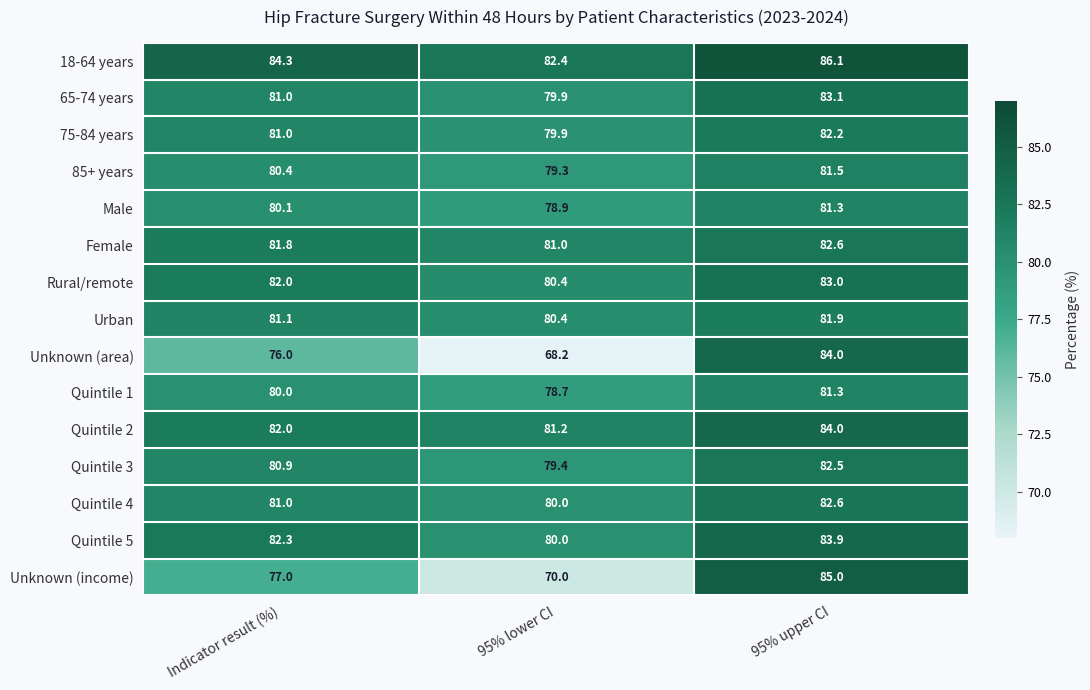

Which series has the largest range (max minus min)?

Unknown (area)